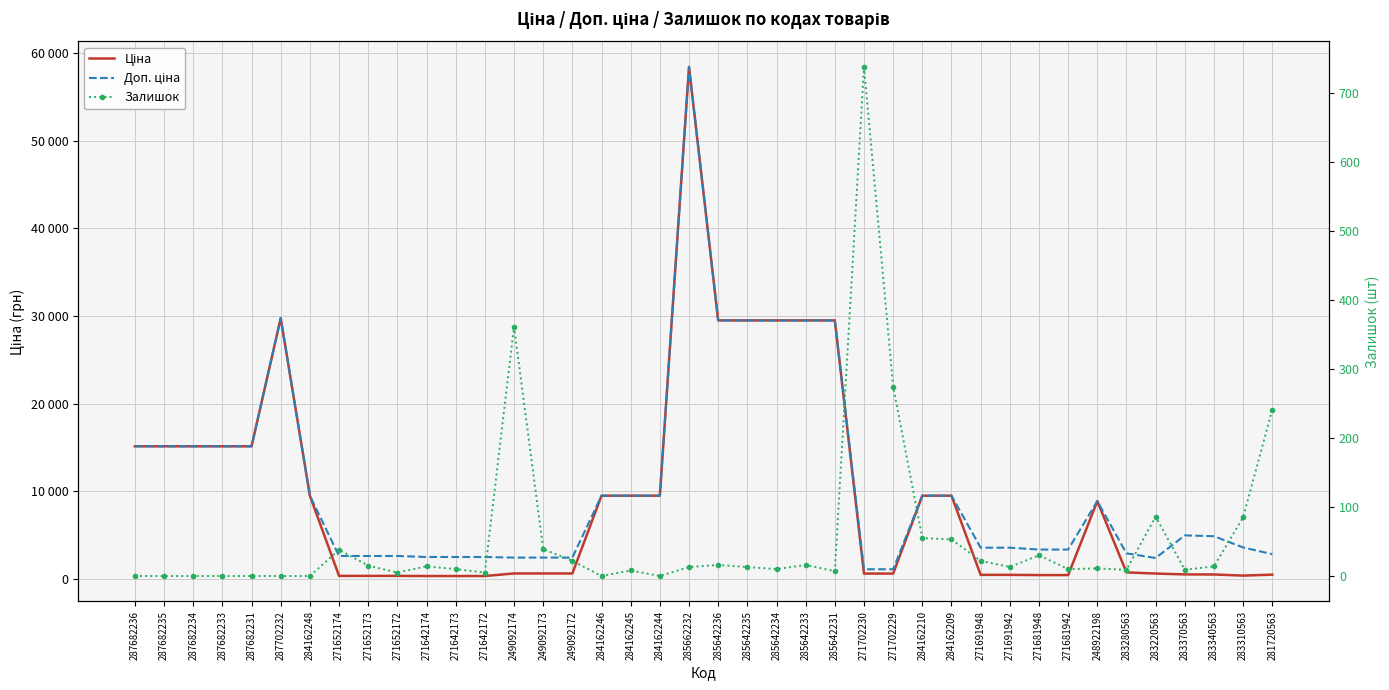

At which label does Доп. ціна first exceed 4950?

287682236